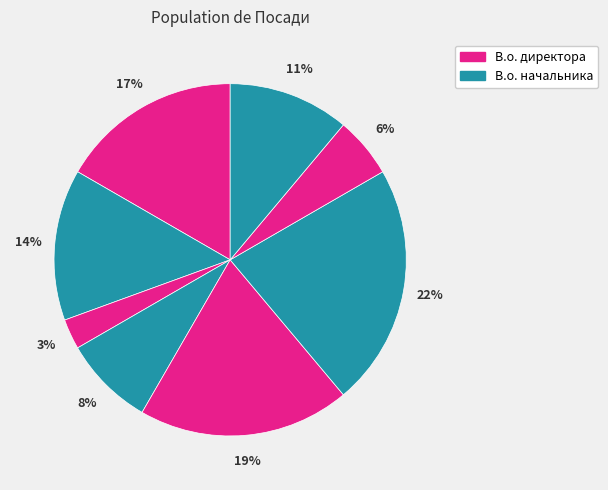

Count the number of slices in the pie.

8